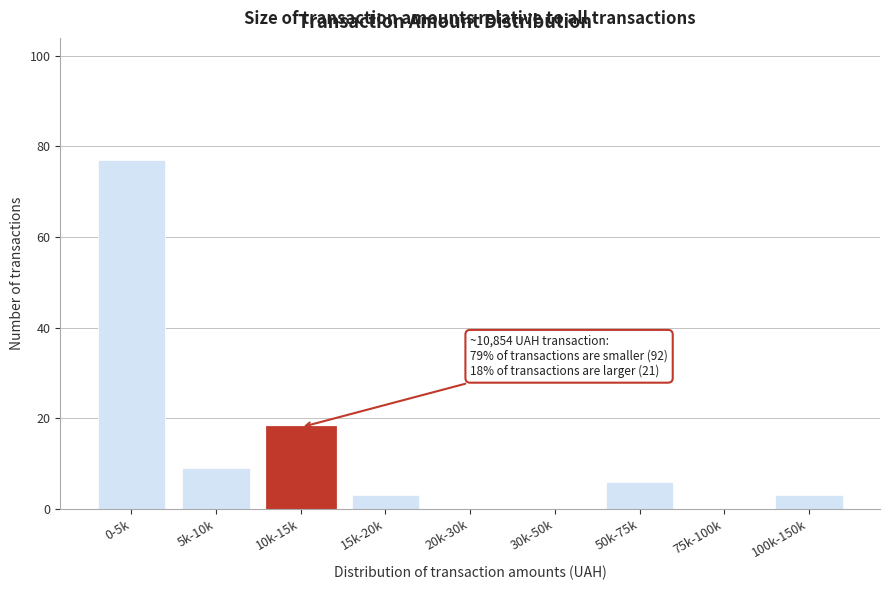

Reading right to left, extract all data points from this chart.

100k-150k=3	75k-100k=0	50k-75k=6	30k-50k=0	20k-30k=0	15k-20k=3	10k-15k=18	5k-10k=9	0-5k=77